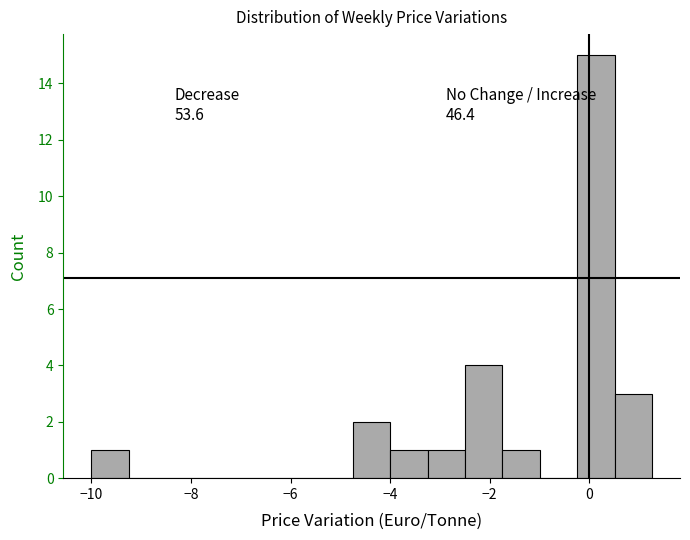

Around what value on the x-axis is the tallest bar? Give the approximate position of its centre, as read against the axis.

0.2